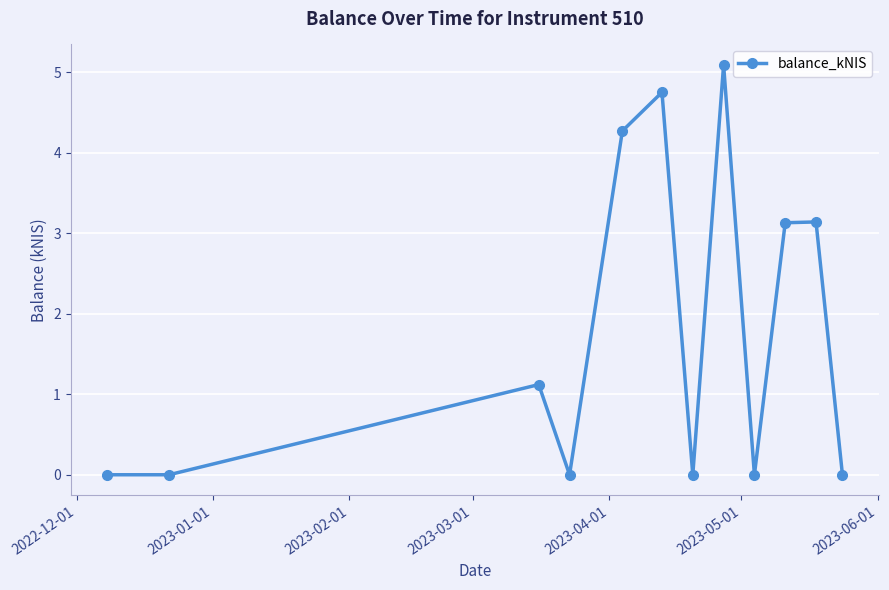

True or false: the data has more than 2 interior local peaks.

True